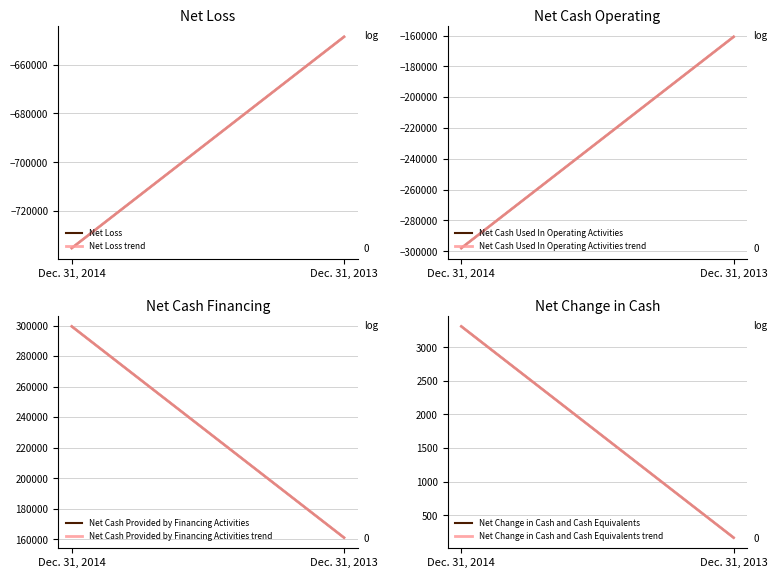

What is the sum of all Net Loss values?

-1383790